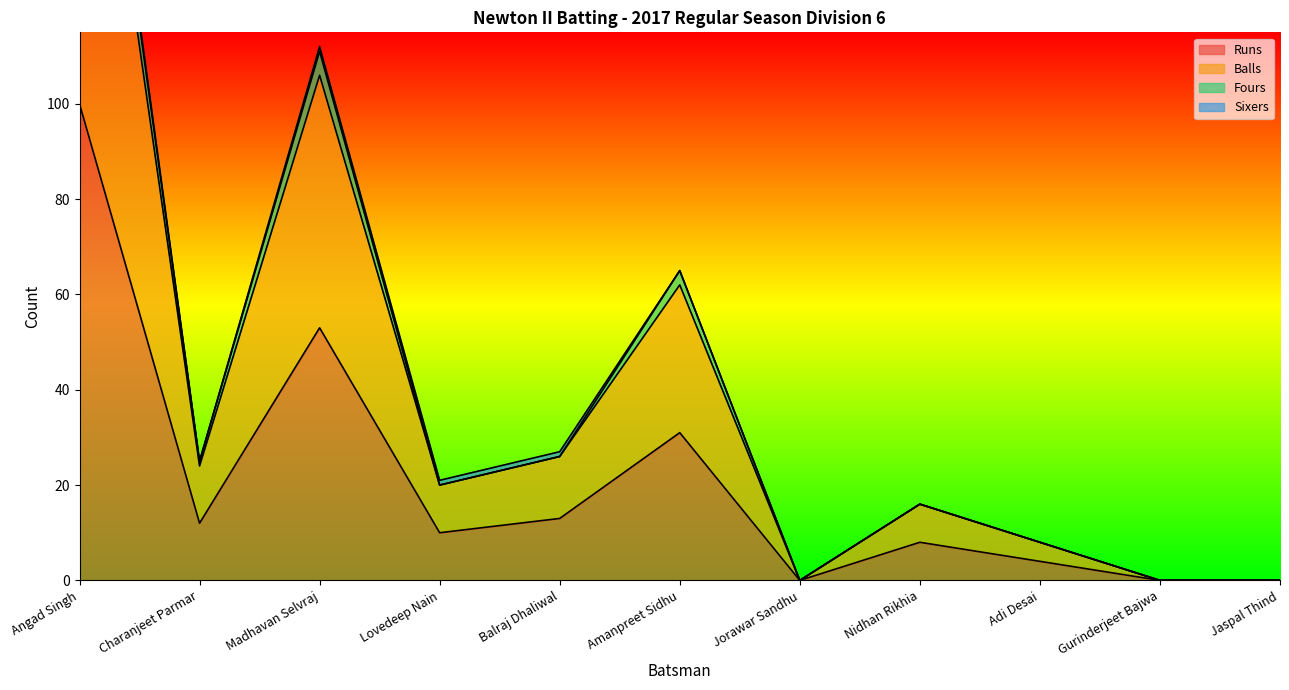

What is the highest value of the Runs series?

100